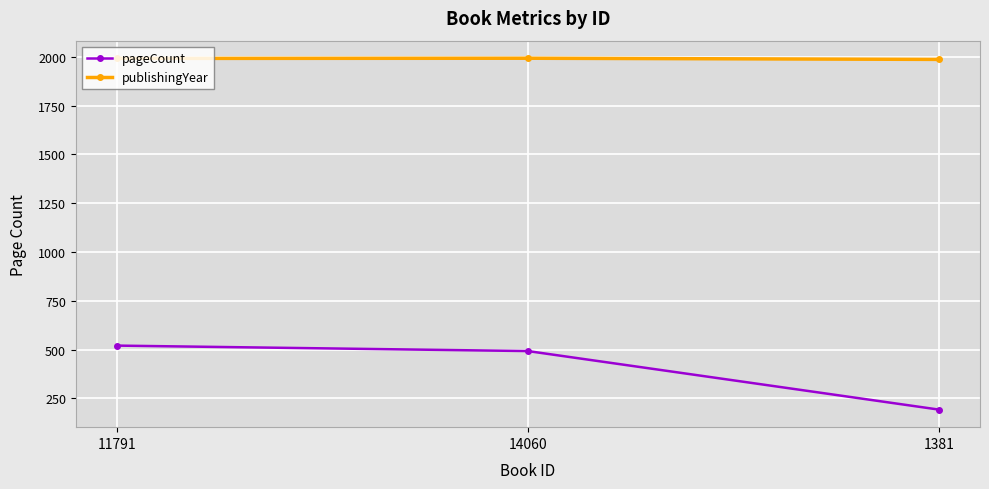

At how many categories does at least one series exceed 402?

3